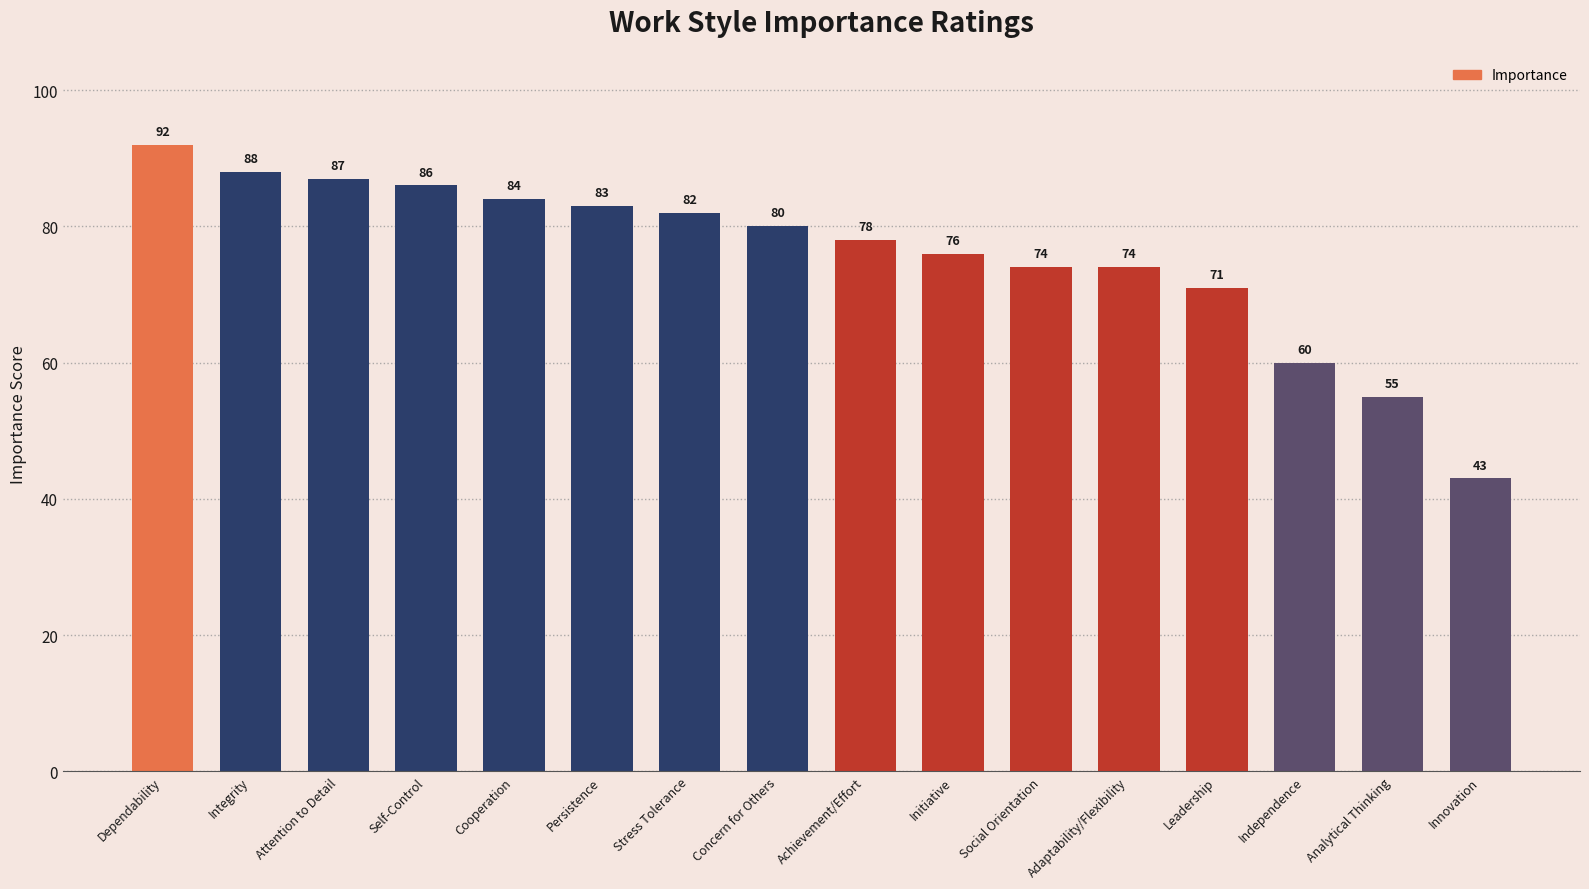

How many distinct data groups are displayed?

1